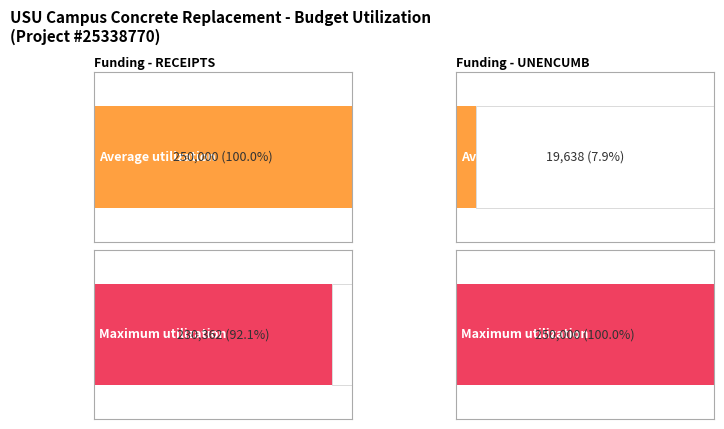

What are all the series names shown in the legend?

Average utilization, Maximum utilization